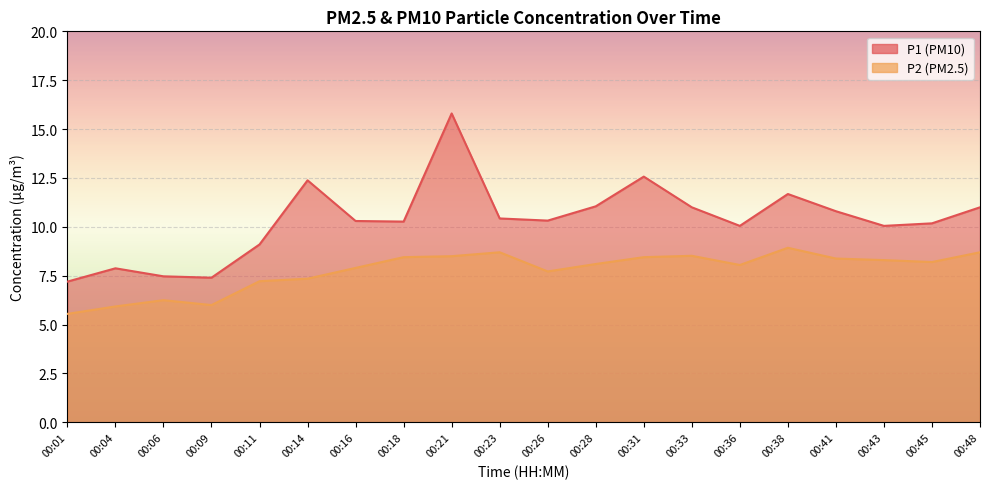

How many data points does each series have?

20